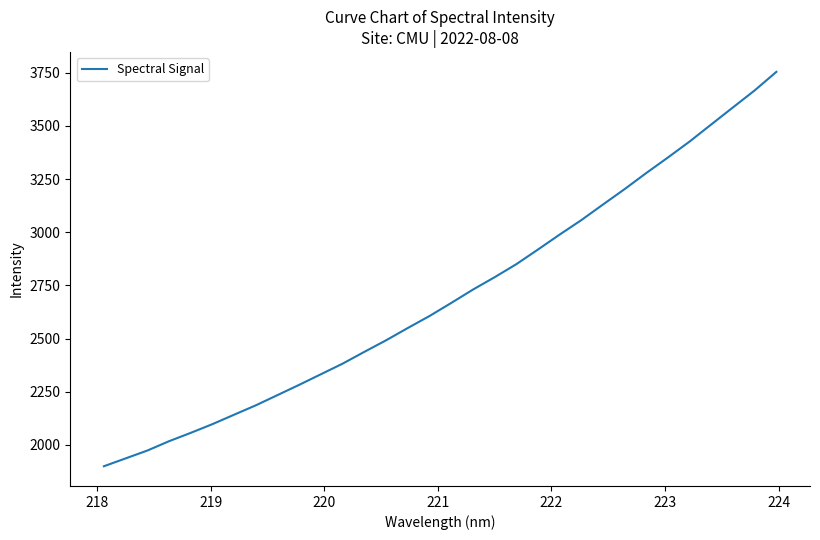

What is the difference between the maximum and minimum values?

1855.0